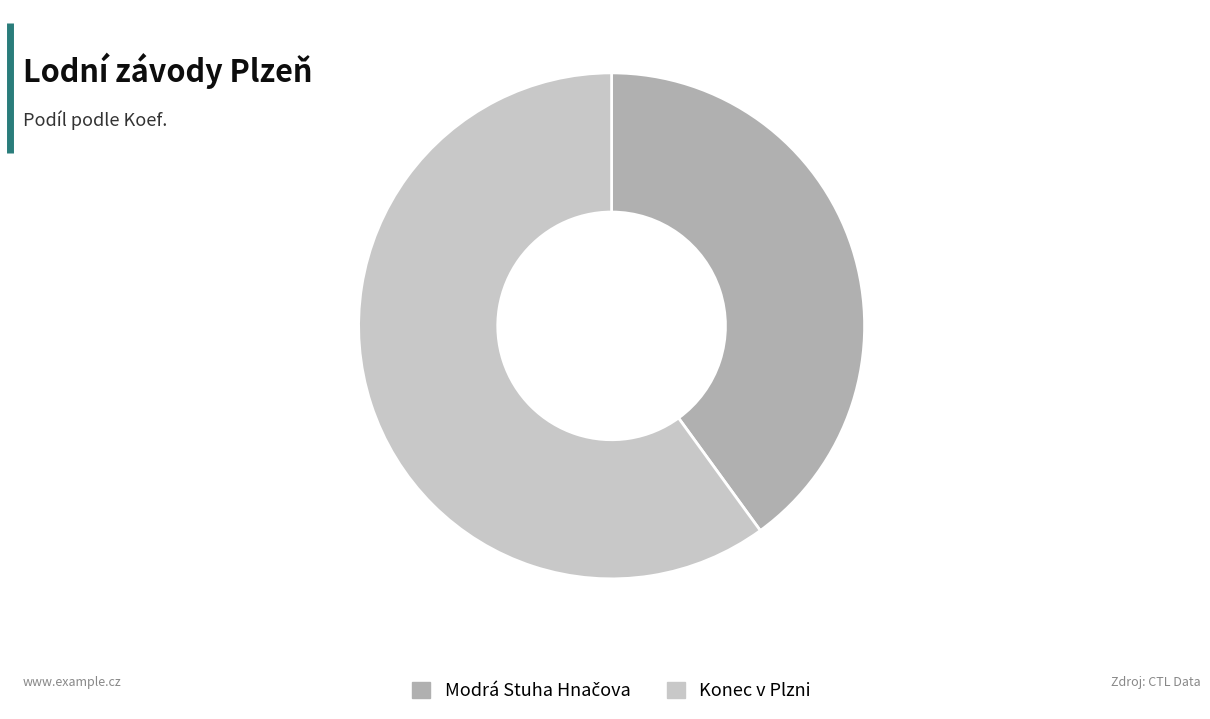

What is the largest slice in the pie chart?

Konec v Plzni